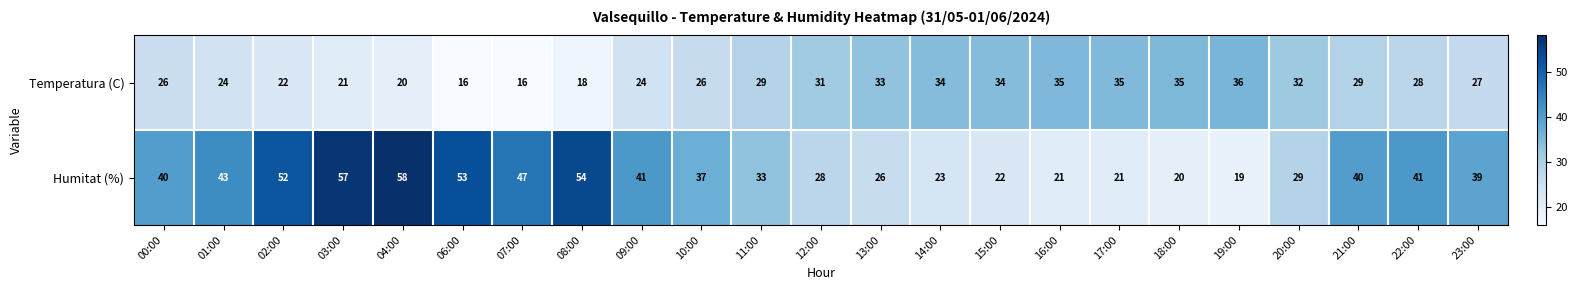

What is the total value across all series at 06:00?

69